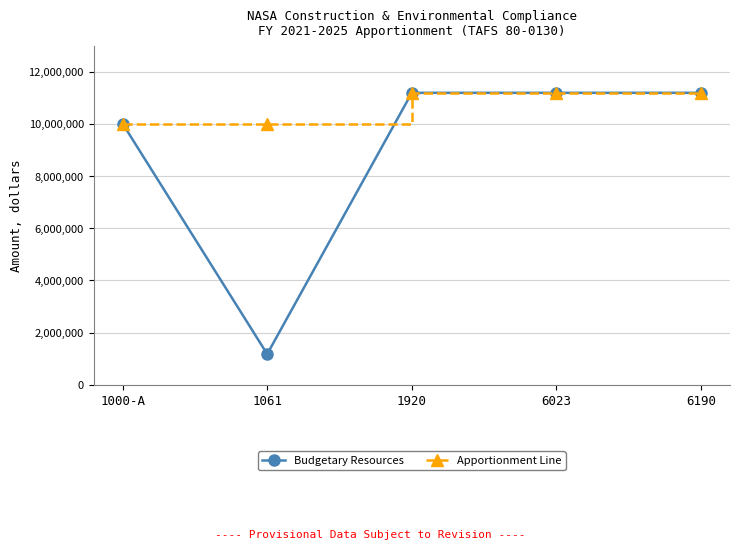

Which series has the largest total across all categories?

Apportionment Line